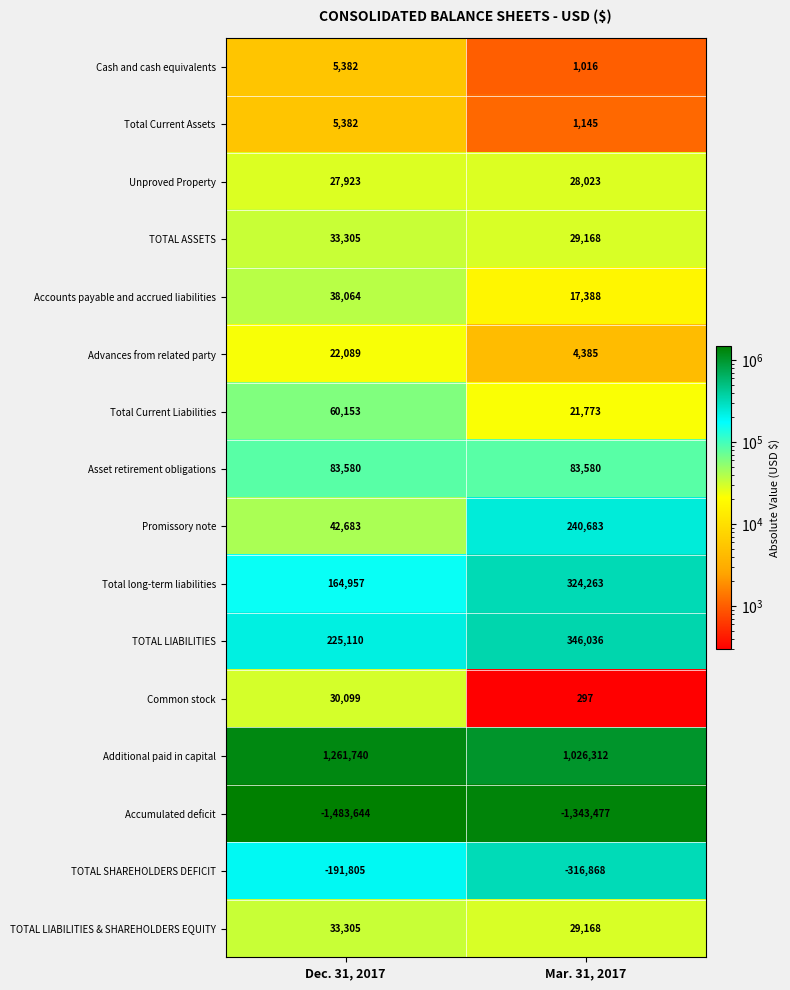

At which category does the chart reach its peak across all series?

Dec. 31, 2017